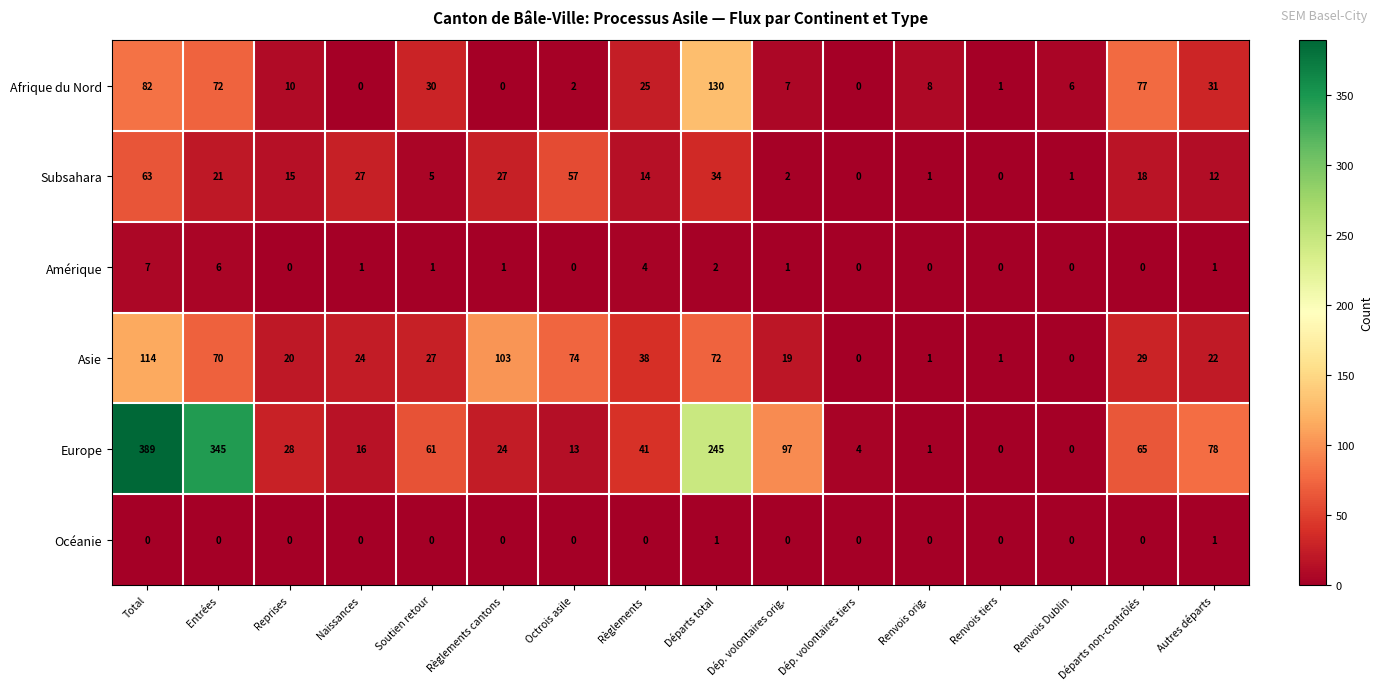

Count the number of data series in this chart.

6